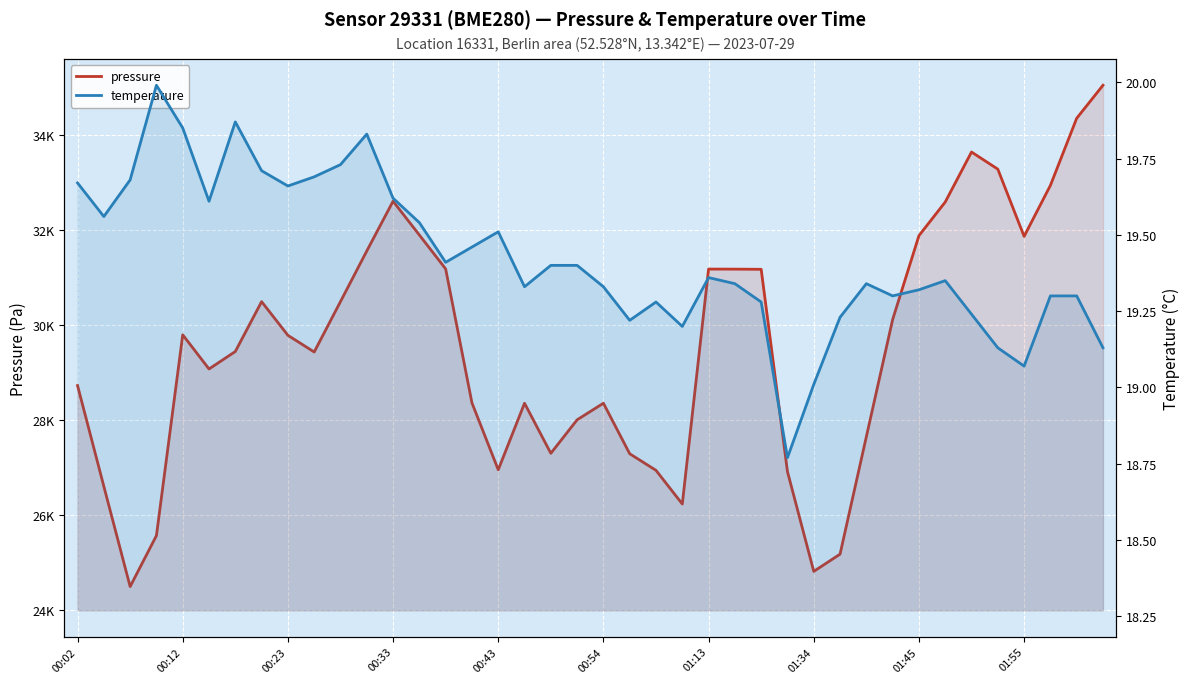

The pressure series shows 40652.7 at 25. True or false?

False